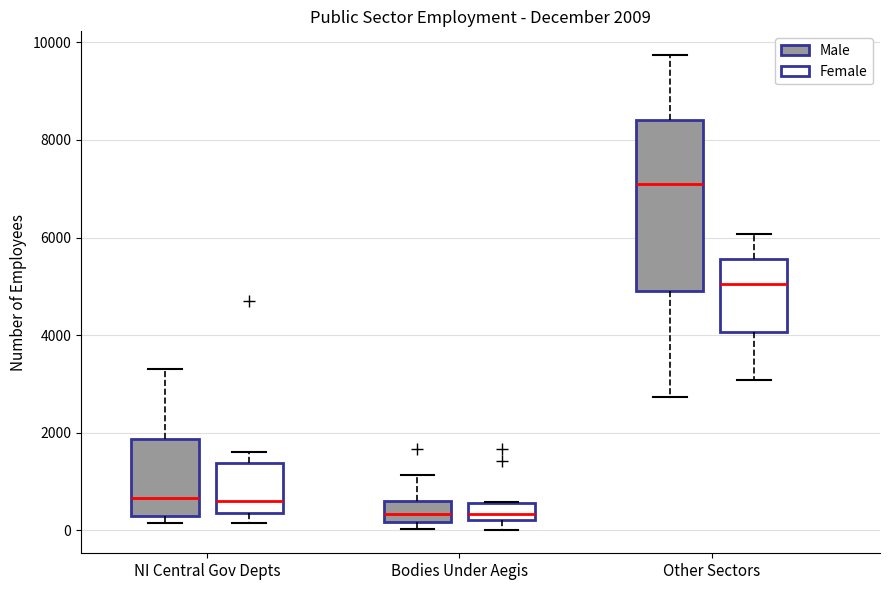

Which box is the tallest, from its lower edge to its upper edge?

Other Sectors (Male)